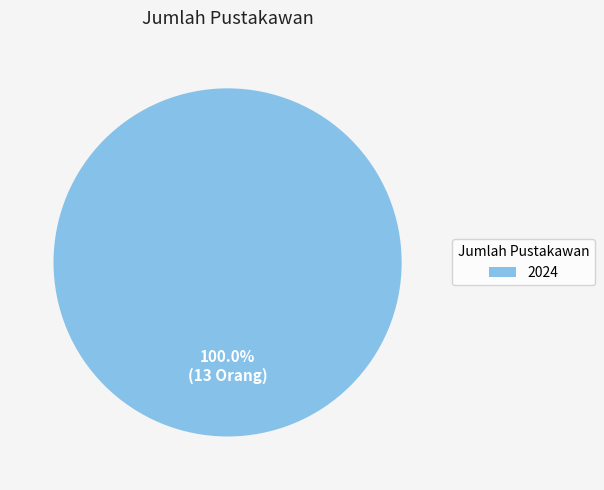

Rank the categories by value from highest to lowest.

2024